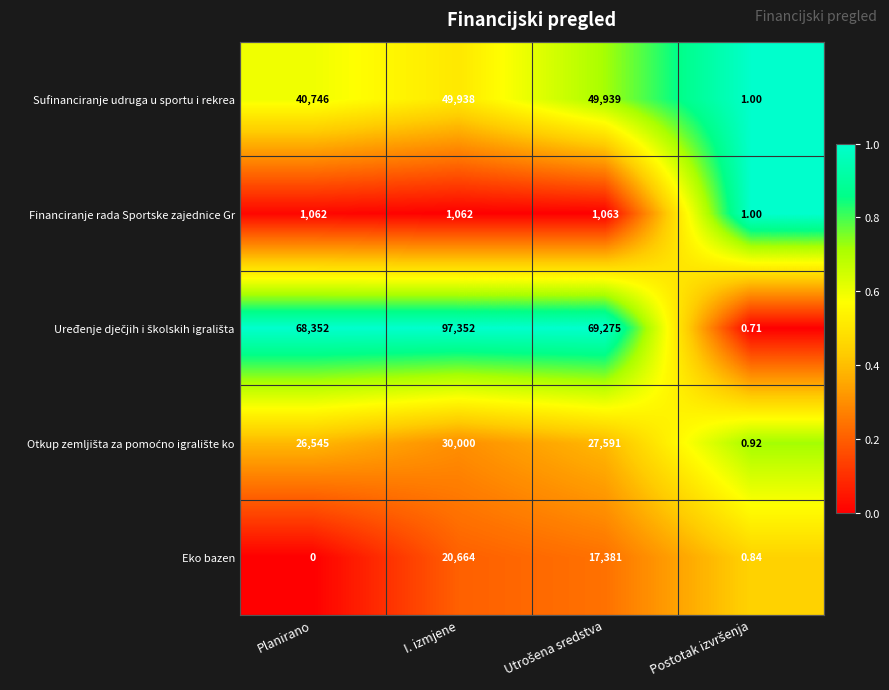

At which category is the sum across all series the highest?

I. izmjene